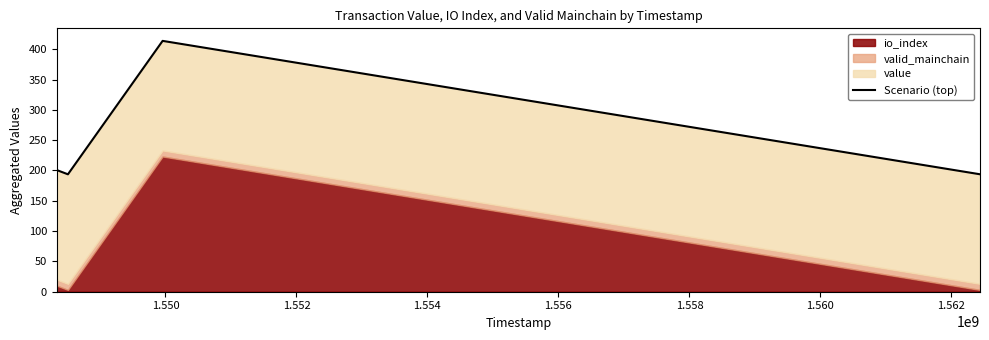

How many lines are shown in the chart?

1